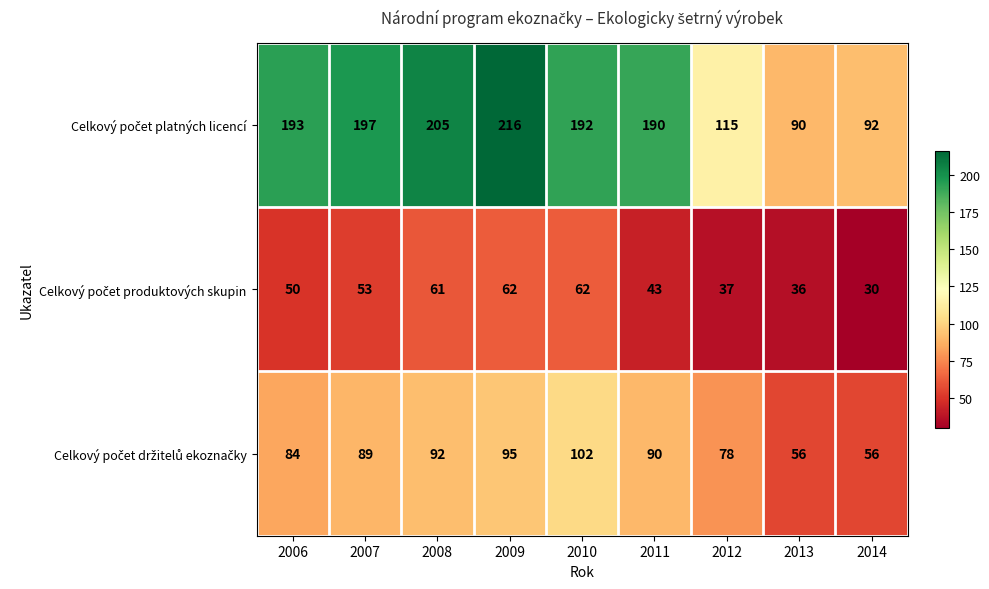

At which category does the chart reach its minimum across all series?

2014